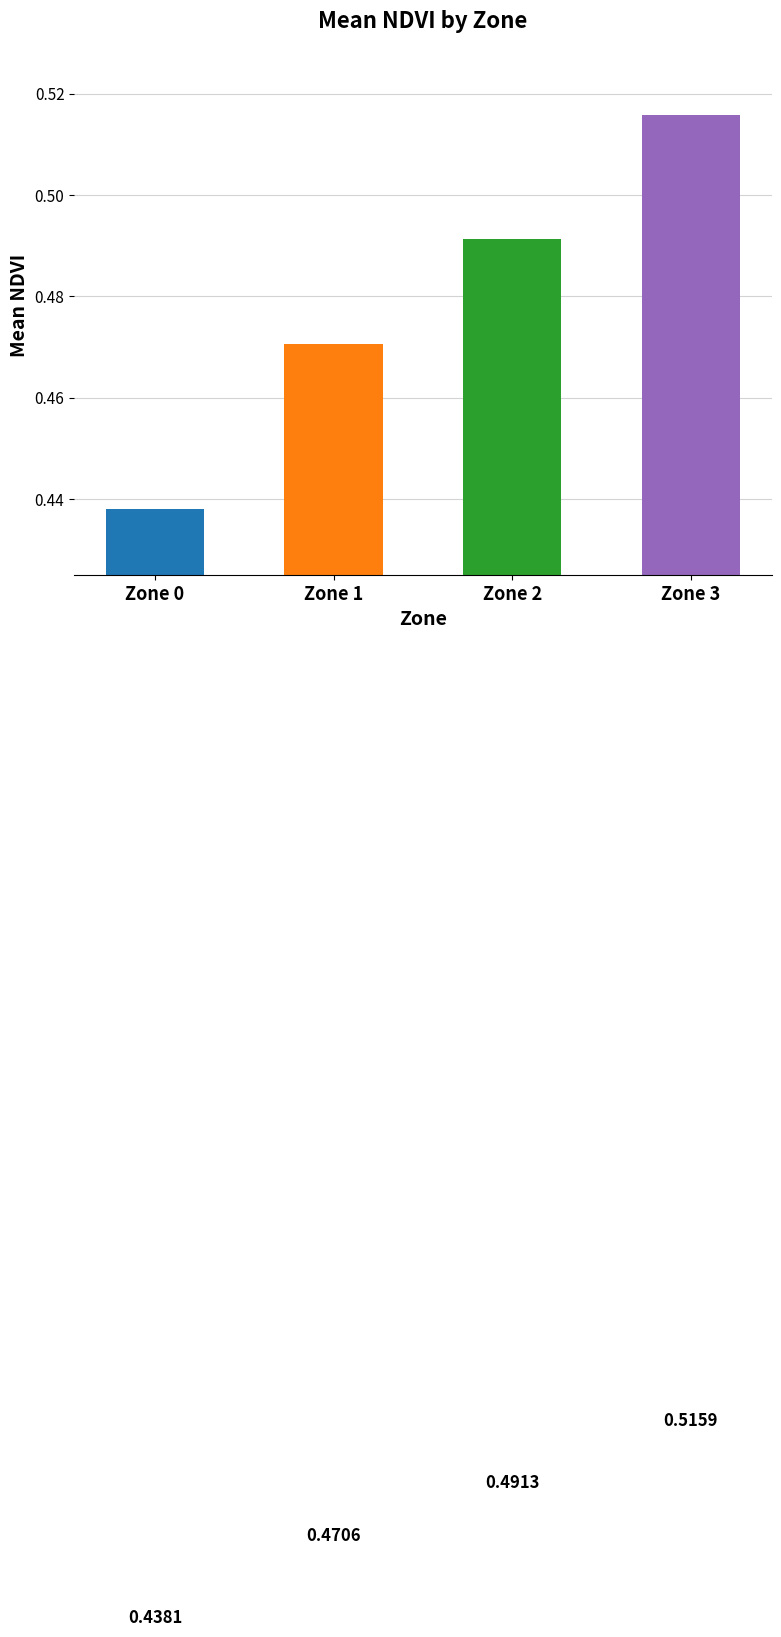

Are the bars grouped side by side (vs. stacked)?

No